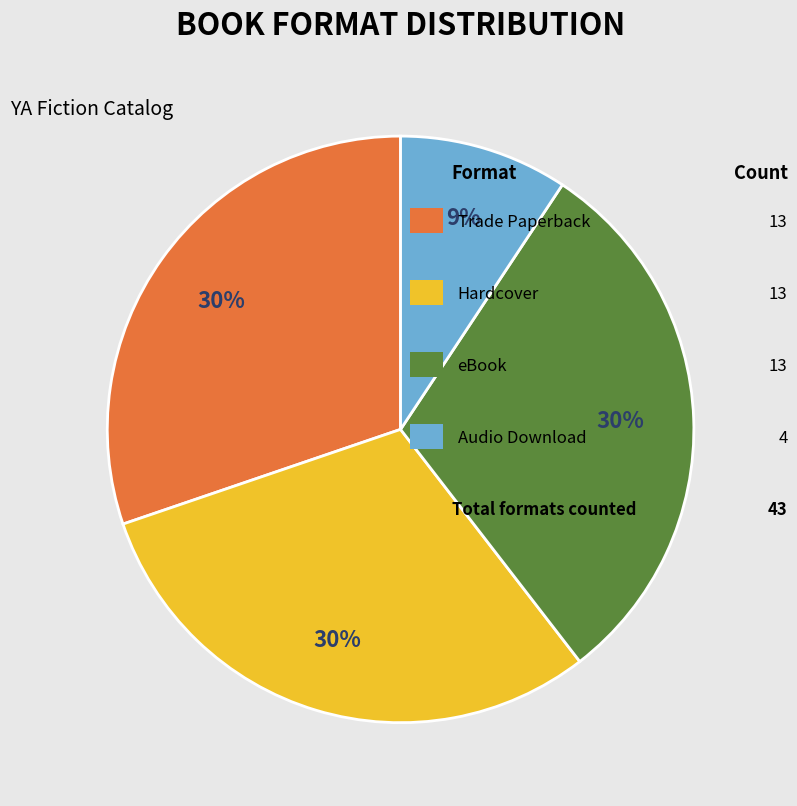

Does any single category account for the majority?

No